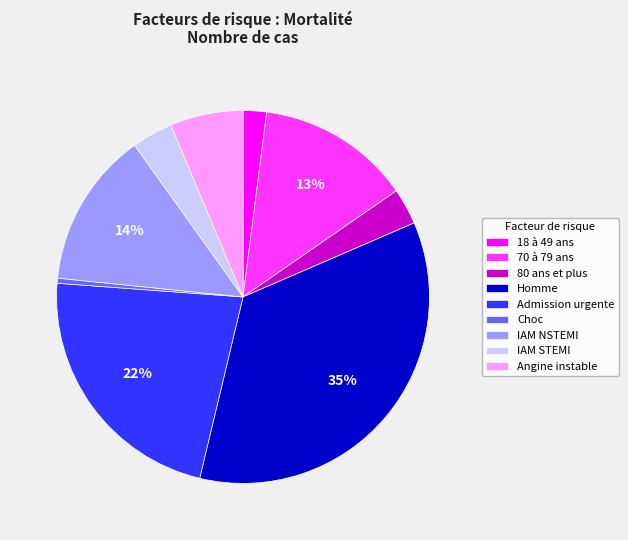

To the nearest percent, what is the difference between the largest and smallest slice percentages?

35%